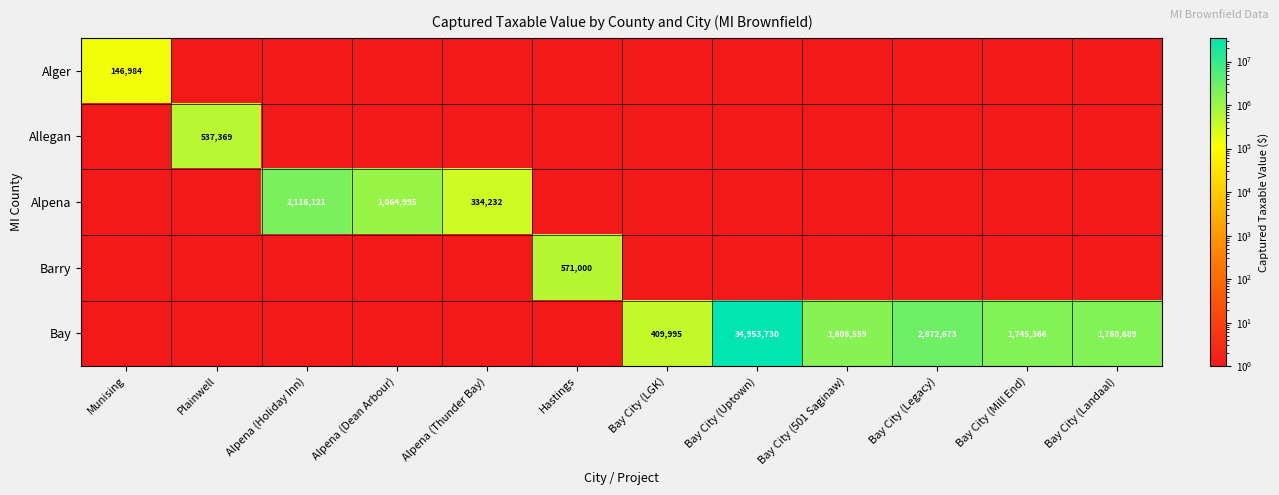

The Bay series shows 1606559 at Bay City (501 Saginaw). True or false?

True